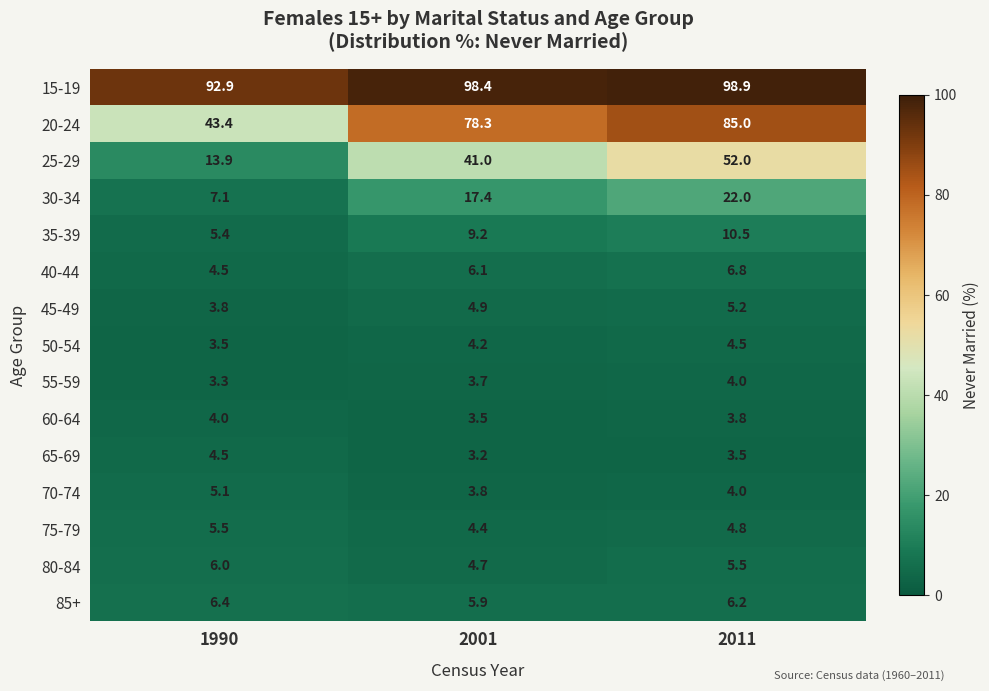

What is the approximate value of 75-79 at 2001?

4.4